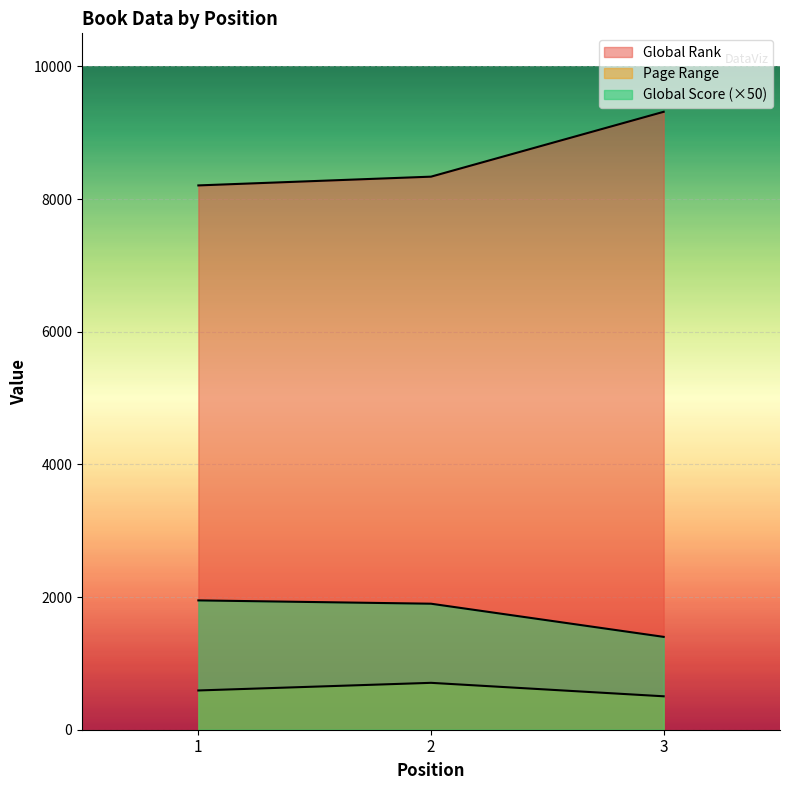

List the labels in order of Page Range value, largest first.

2, 1, 3